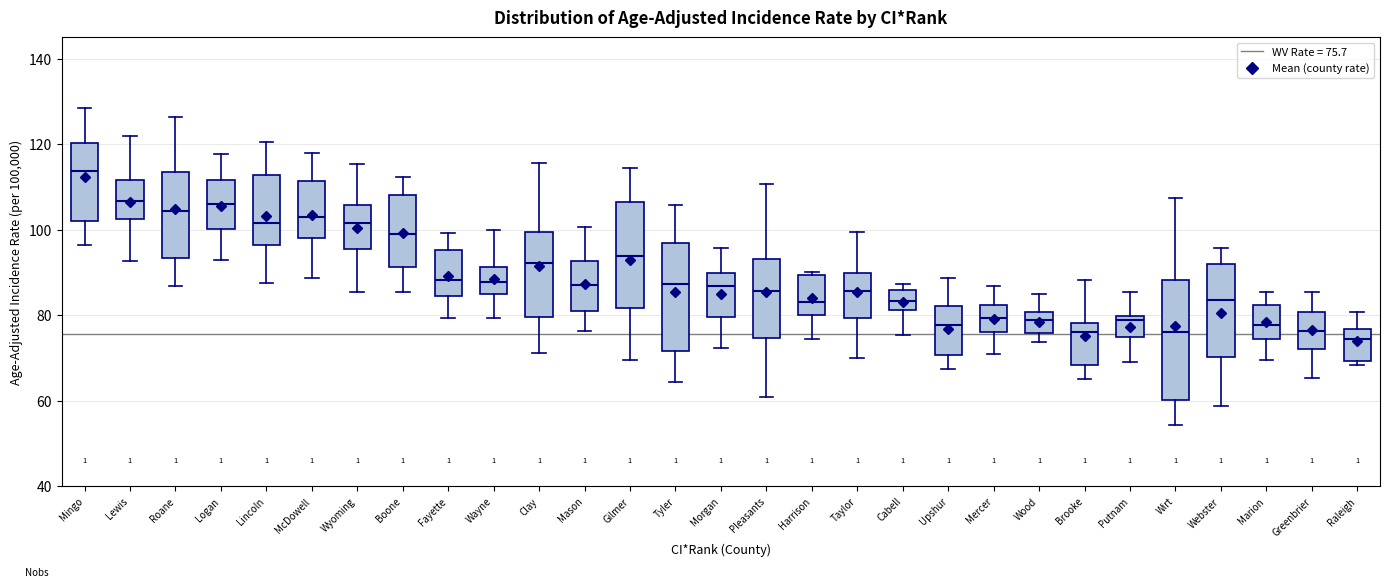

Reading left to right, read every box against the y-axis: the position of its median line, the range the box covers, and the ends of its whiskers. The values are not printed on the chart, so give them approximately, as read against the axis.

Mingo: median 114, box 102 to 120, whiskers 96 to 128
Lewis: median 106, box 102 to 112, whiskers 92 to 122
Roane: median 104, box 94 to 114, whiskers 86 to 126
Logan: median 106, box 100 to 112, whiskers 92 to 118
Lincoln: median 102, box 96 to 112, whiskers 88 to 120
McDowell: median 102, box 98 to 112, whiskers 88 to 118
Wyoming: median 102, box 96 to 106, whiskers 86 to 116
Boone: median 98, box 92 to 108, whiskers 86 to 112
Fayette: median 88, box 84 to 96, whiskers 80 to 100
Wayne: median 88, box 84 to 92, whiskers 80 to 100
Clay: median 92, box 80 to 100, whiskers 72 to 116
Mason: median 88, box 82 to 92, whiskers 76 to 100
Gilmer: median 94, box 82 to 106, whiskers 70 to 114
Tyler: median 88, box 72 to 96, whiskers 64 to 106
Morgan: median 86, box 80 to 90, whiskers 72 to 96
Pleasants: median 86, box 74 to 94, whiskers 60 to 110
Harrison: median 84, box 80 to 90, whiskers 74 to 90 (just above the box's upper edge)
Taylor: median 86, box 80 to 90, whiskers 70 to 100
Cabell: median 84, box 82 to 86, whiskers 76 to 88
Upshur: median 78, box 70 to 82, whiskers 68 to 88
Mercer: median 80, box 76 to 82, whiskers 70 to 86
Wood: median 78, box 76 to 80, whiskers 74 to 86
Brooke: median 76, box 68 to 78, whiskers 66 to 88
Putnam: median 78, box 74 to 80, whiskers 68 to 86
Wirt: median 76, box 60 to 88, whiskers 54 to 108
Webster: median 84, box 70 to 92, whiskers 58 to 96
Marion: median 78, box 74 to 82, whiskers 70 to 86
Greenbrier: median 76, box 72 to 80, whiskers 66 to 86
Raleigh: median 74, box 70 to 76, whiskers 68 to 80